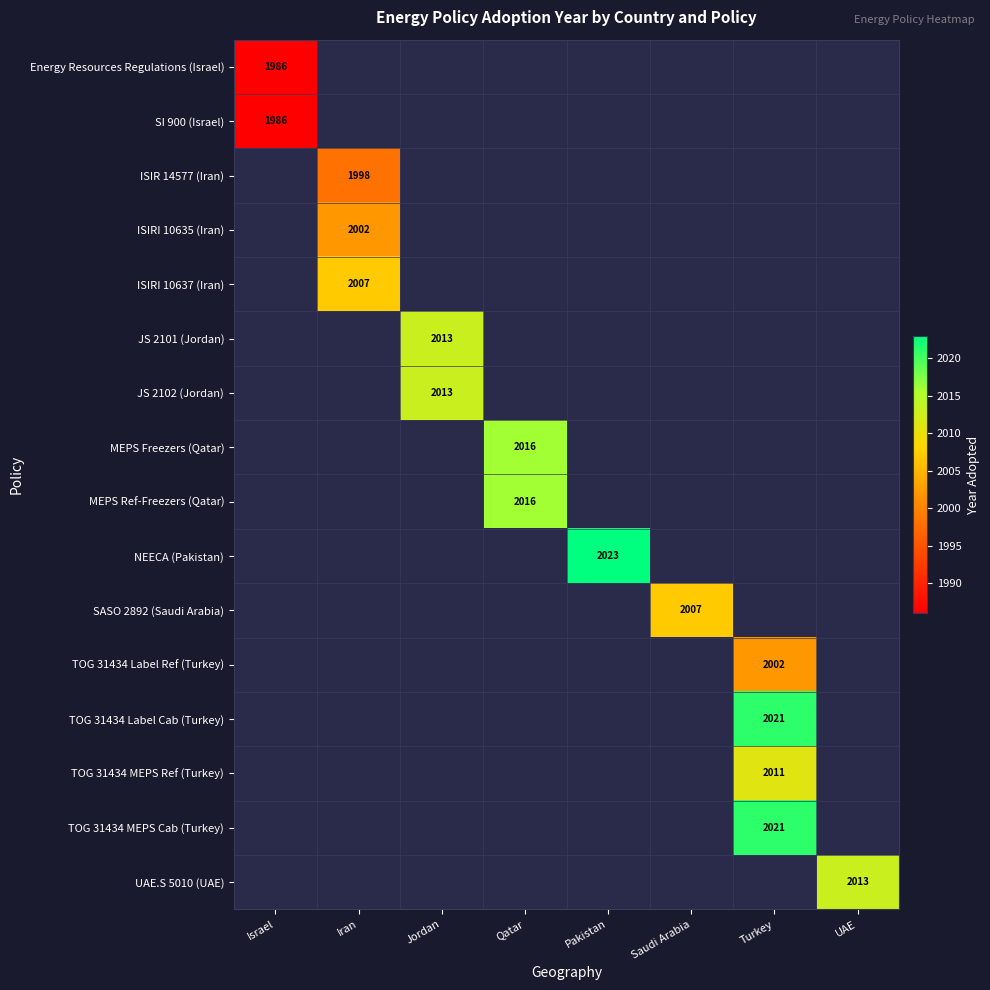

The value of ISIRI 10637 (Iran) at Iran is 2007.0. True or false?

True